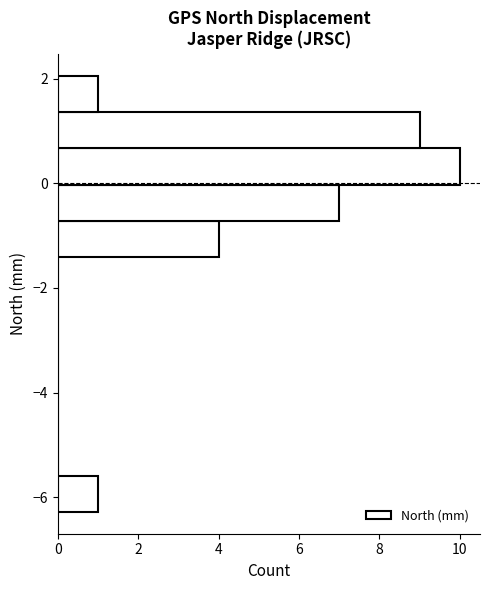

Around what value on the y-axis is the longest bar? Give the approximate position of its centre, as read against the axis.

0.4